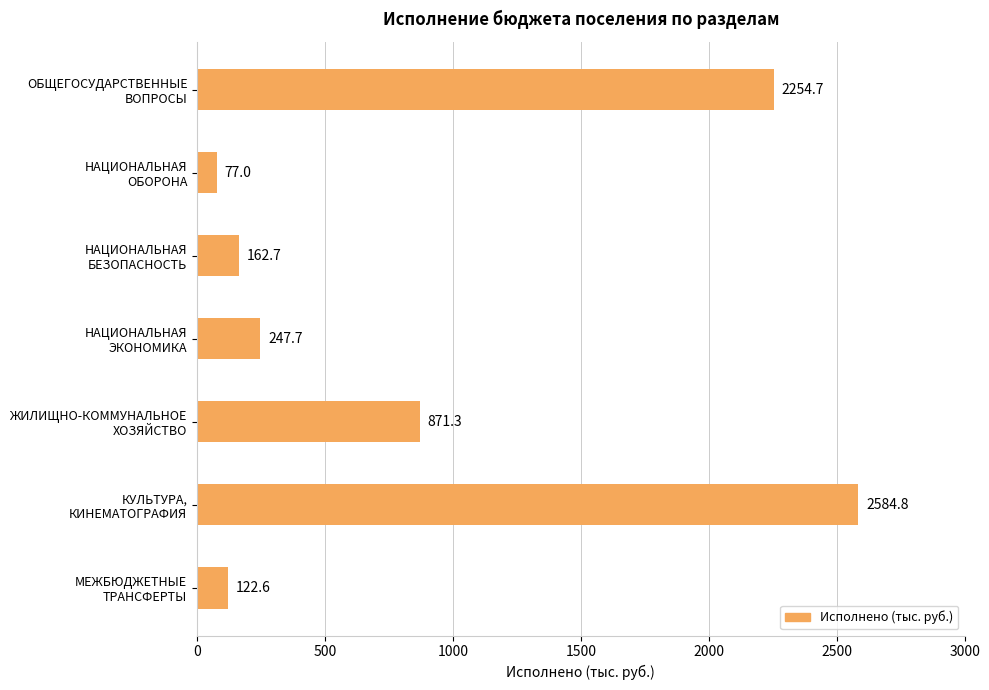

At which category does the chart reach its peak across all series?

КУЛЬТУРА,
КИНЕМАТОГРАФИЯ